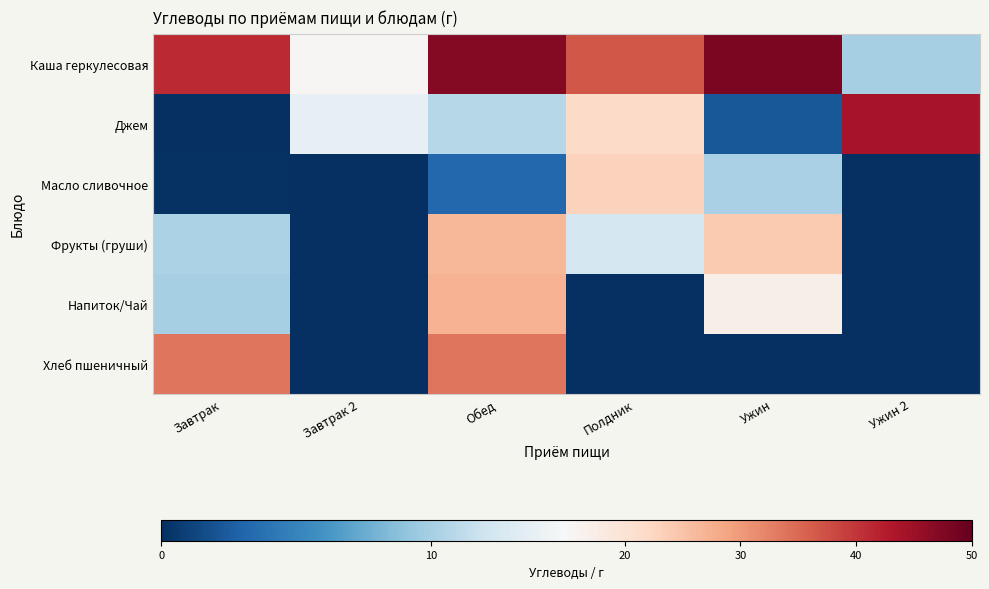

Reading left to right, extract all data points from this chart.

Каша геркулесовая: Завтрак=41.1	Завтрак 2=15.3	Обед=47.0	Полдник=36.8	Ужин=48.0	Ужин 2=10.1
Джем: Завтрак=0.0	Завтрак 2=13.8	Обед=10.8	Полдник=21.7	Ужин=2.2	Ужин 2=43.8
Масло сливочное: Завтрак=0.2	Завтрак 2=0.0	Обед=3.2	Полдник=23.2	Ужин=10.1	Ужин 2=0.0
Фрукты (груши): Завтрак=10.3	Завтрак 2=0.0	Обед=26.7	Полдник=12.4	Ужин=24.2	Ужин 2=0.0
Напиток/Чай: Завтрак=10.1	Завтрак 2=0.0	Обед=27.2	Полдник=0.0	Ужин=17.1	Ужин 2=0.0
Хлеб пшеничный: Завтрак=33.8	Завтрак 2=0.0	Обед=33.8	Полдник=0.0	Ужин=0.0	Ужин 2=0.0